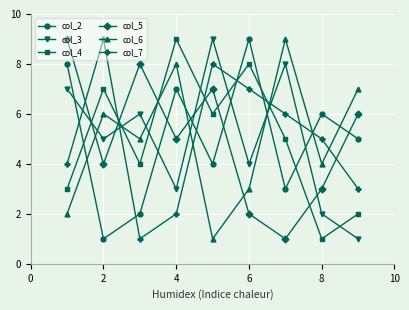

True or false: col_4 and col_3 cross at least once.

True